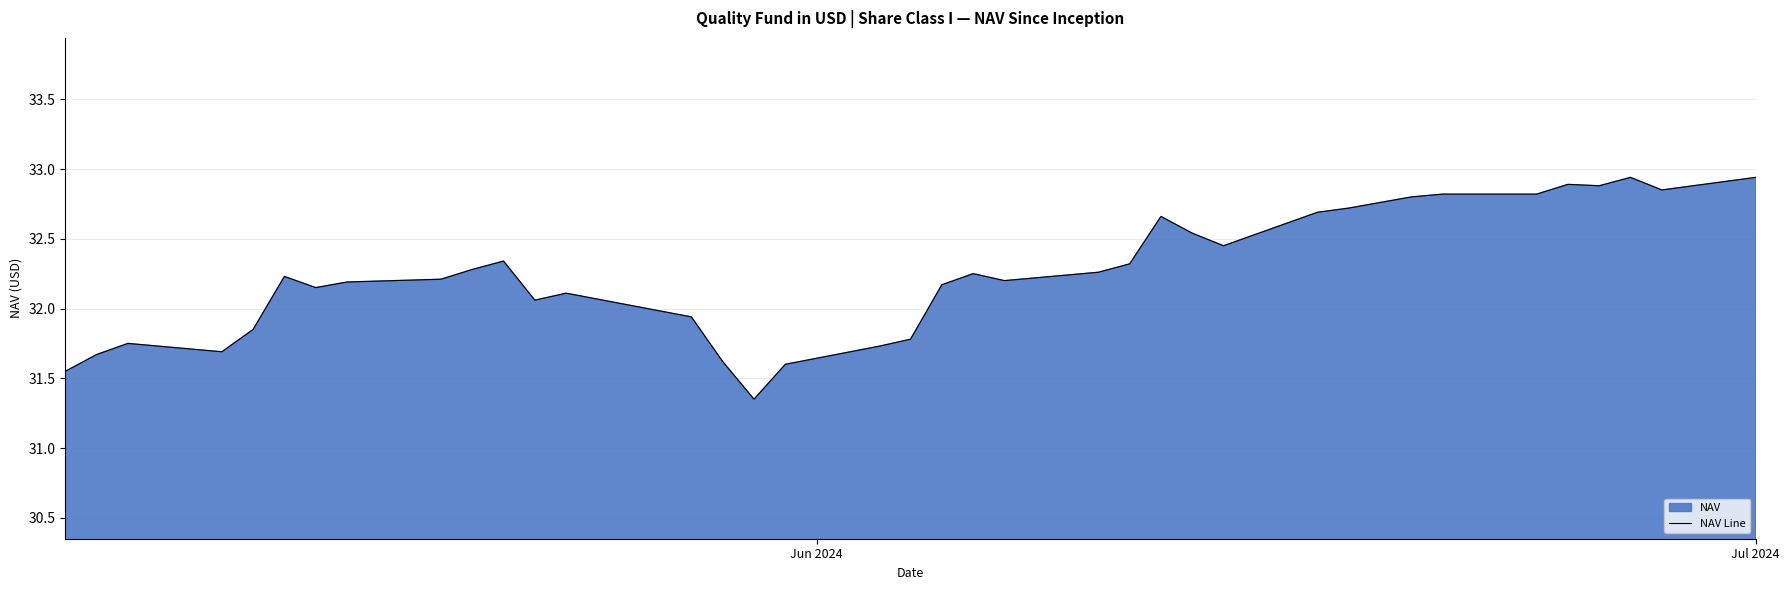

What is the difference between the maximum and minimum values?

1.6